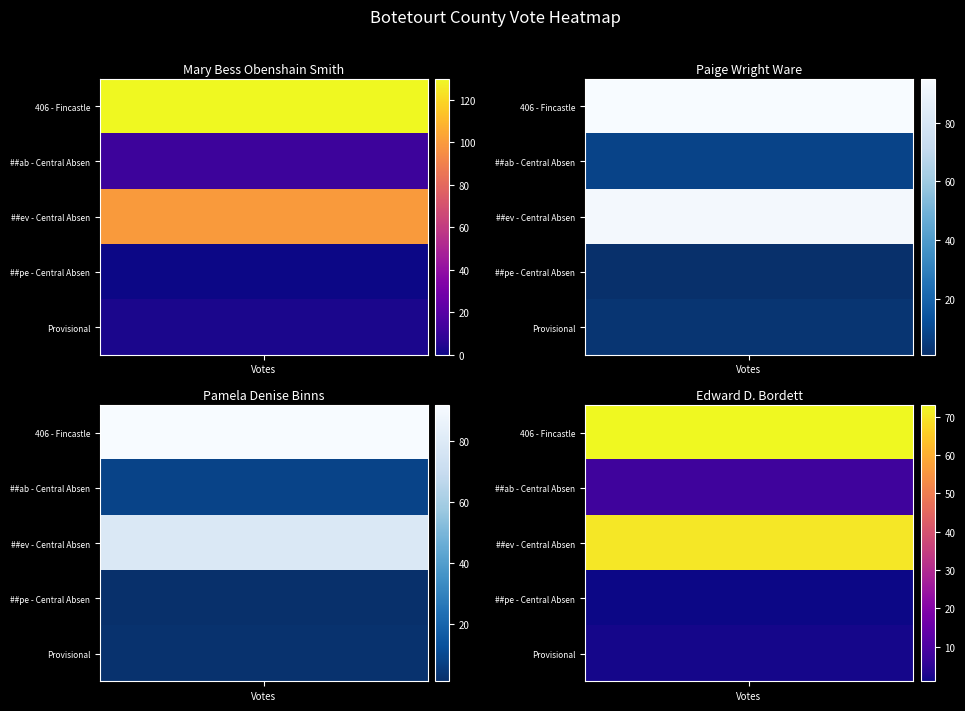

The ##pe - Central Absentee Precinct series shows 0 at 0. True or false?

False